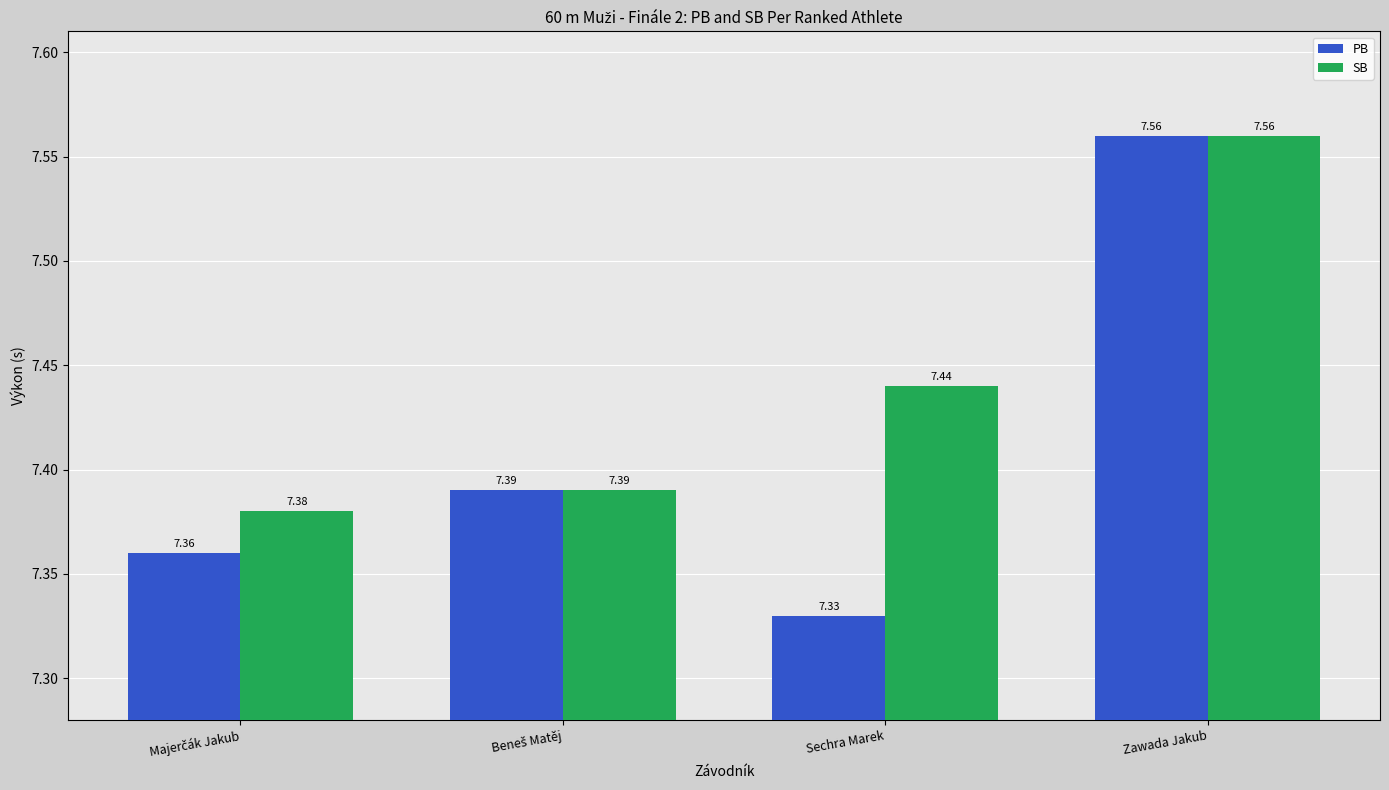

What is the value of the PB bar at the 3rd from the left?

7.3